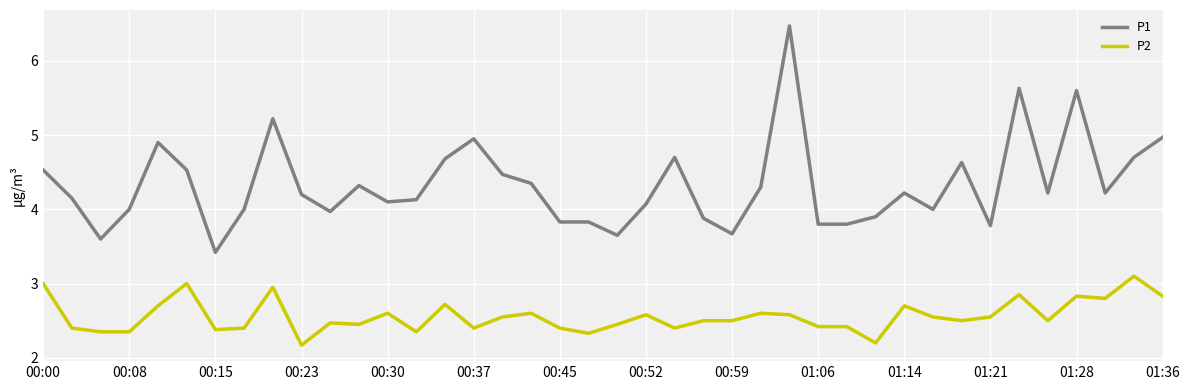

List the series in order of their peak value, highest first.

P1, P2